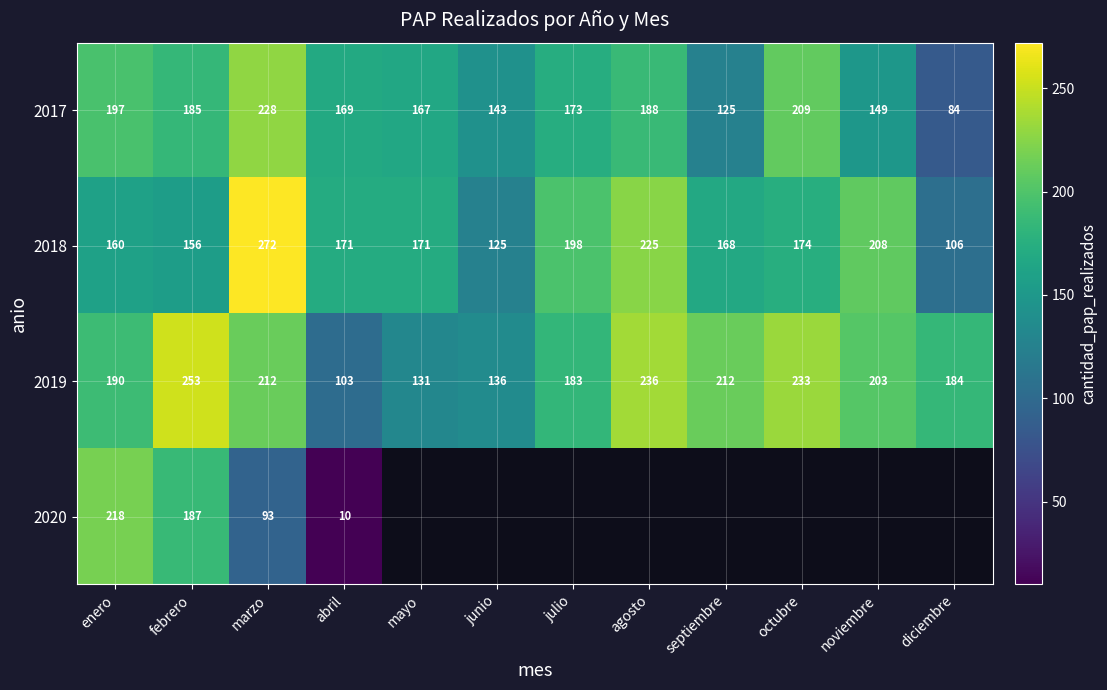

What is the difference between the highest and lowest values at septiembre?

87.0